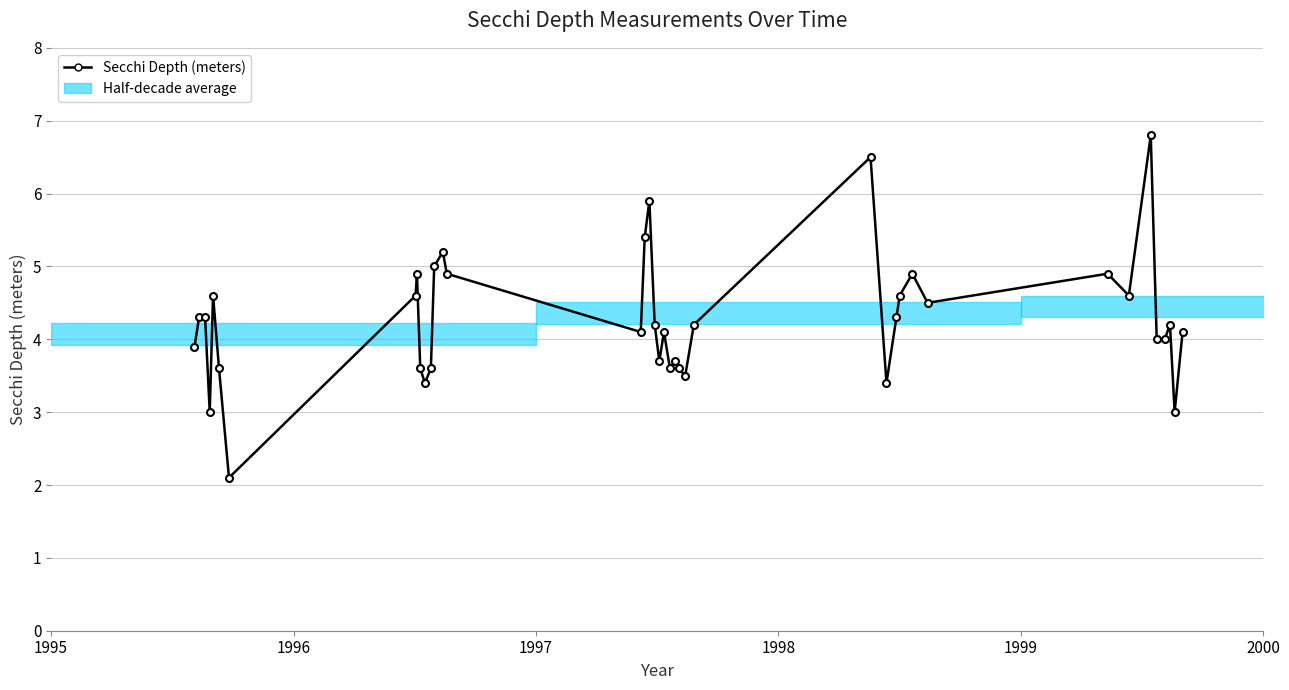

How many series are shown in this chart?

1